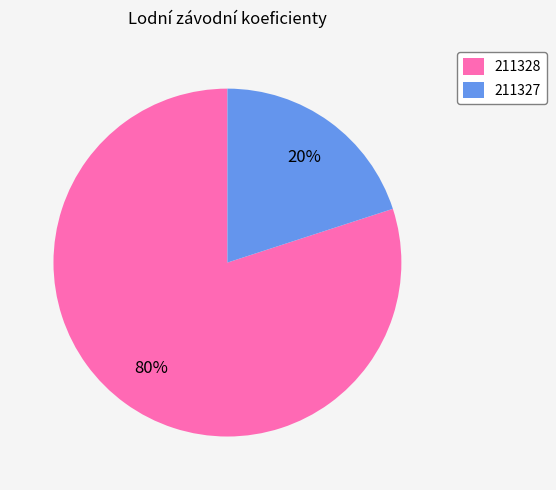

To the nearest percent, what is the combined percentage of 211328 and 211327?

100%